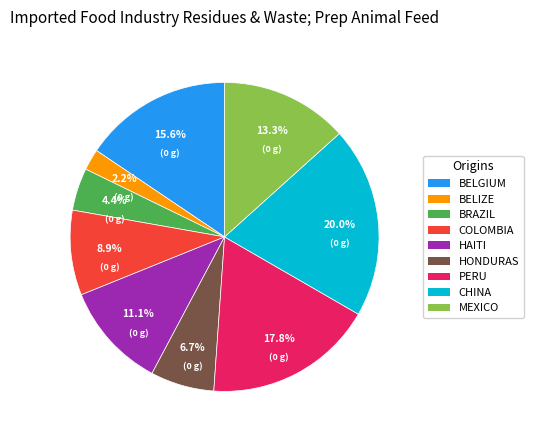

Is there a majority slice in this chart?

No